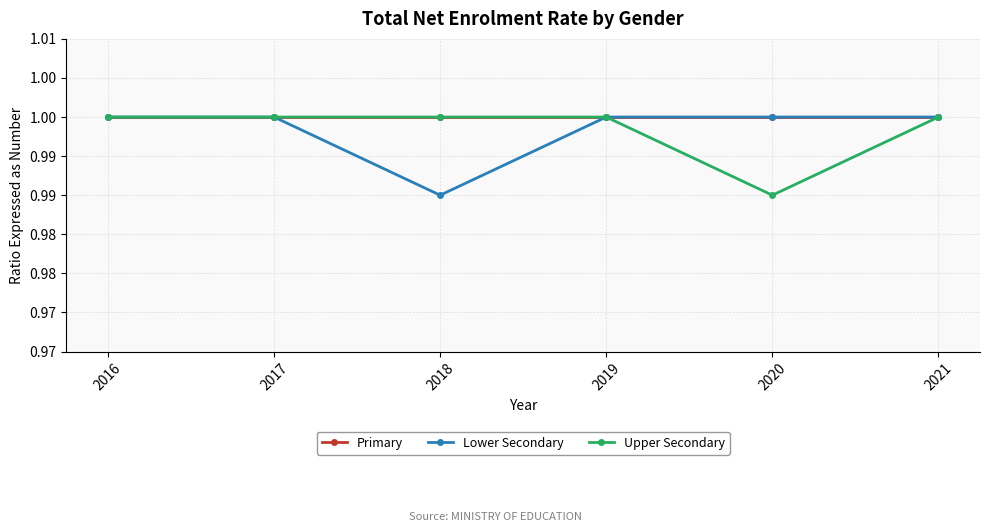

Does the chart have visible grid lines?

Yes